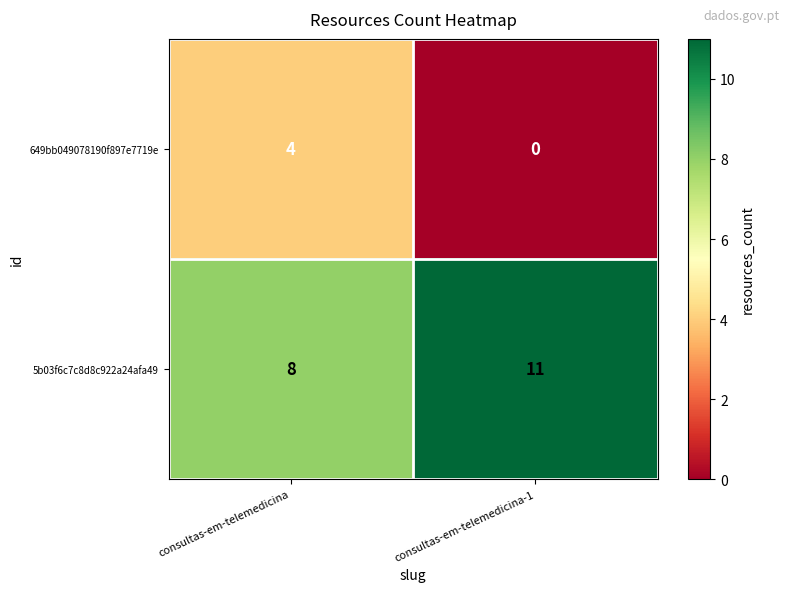

Which label corresponds to the smallest value in the chart?

consultas-em-telemedicina-1